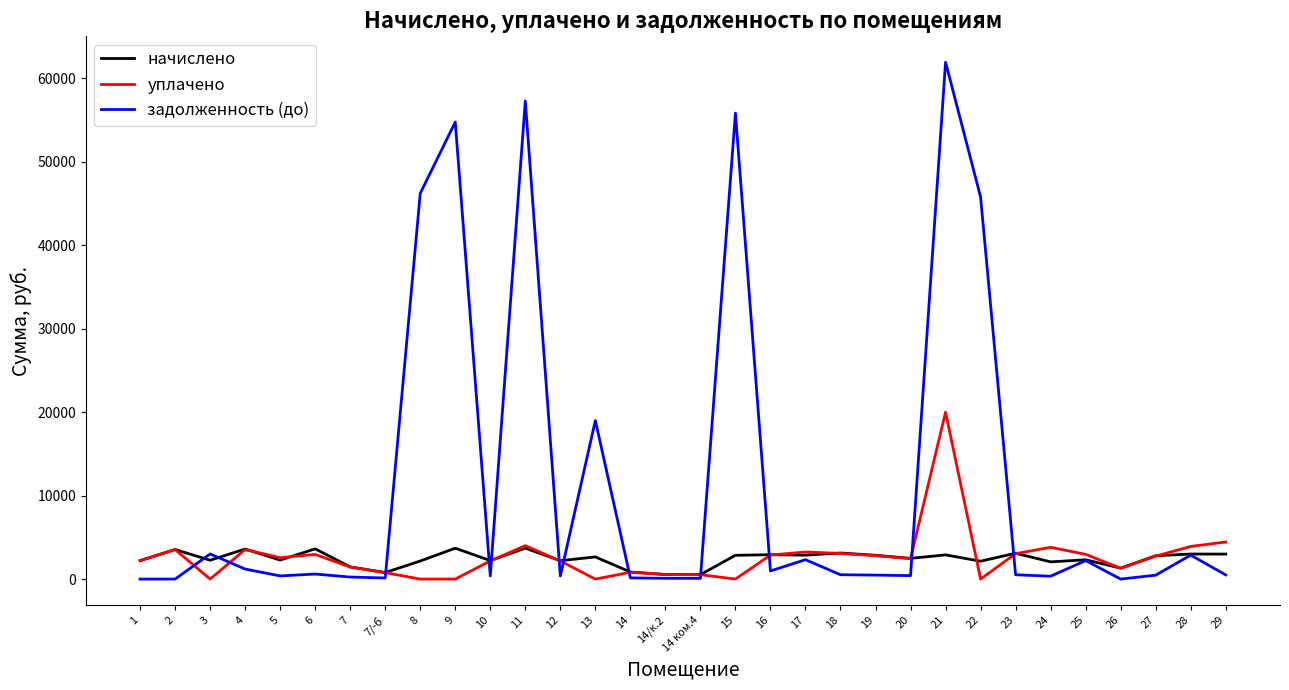

What is the difference between the highest and lowest values at 22?

45785.0